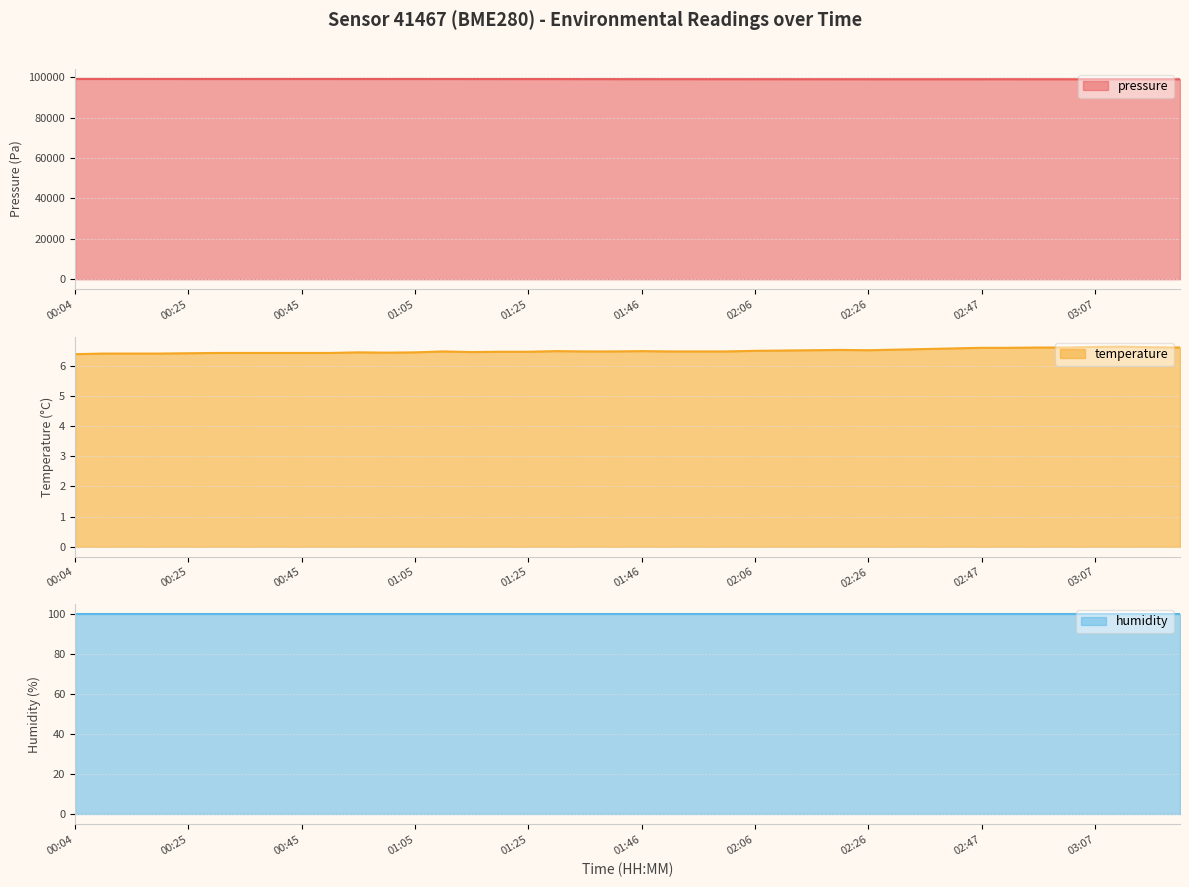

Which series has the widest spread of values?

pressure